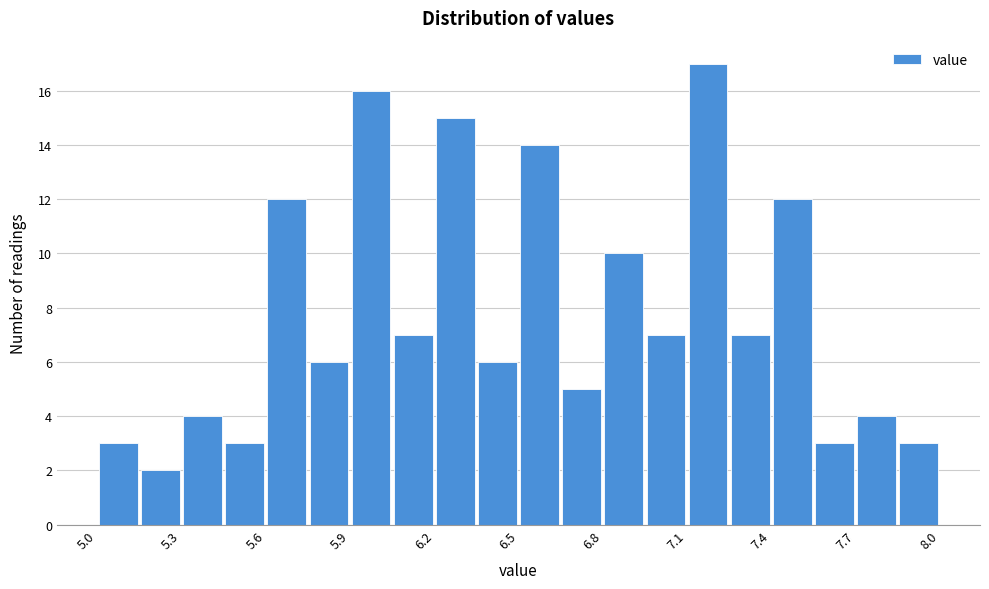

Around what value on the x-axis is the tallest bar? Give the approximate position of its centre, as read against the axis.

7.20